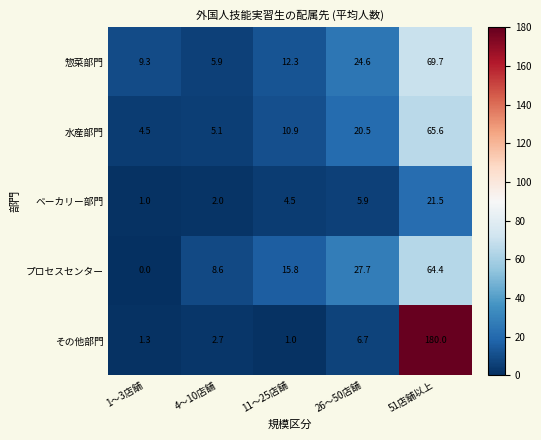

True or false: 惣菜部門 has a value of 69.7 at 51店舗以上.

True